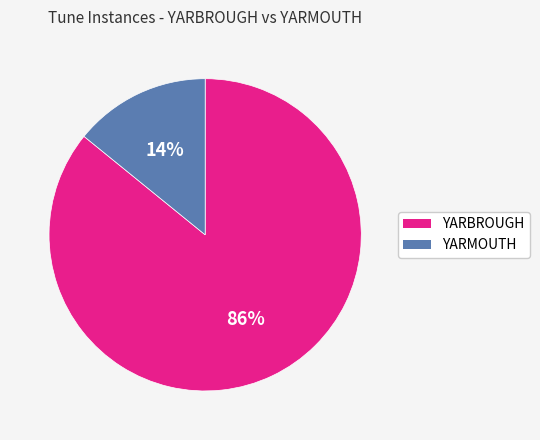

To the nearest percent, what is the combined percentage of YARBROUGH and YARMOUTH?

100%